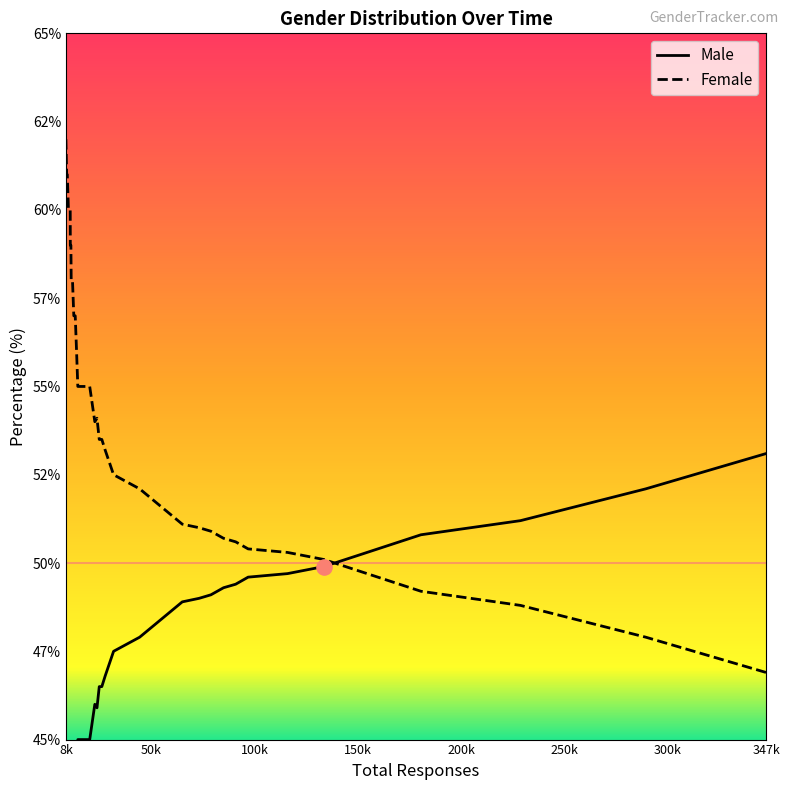

What are all the series names shown in the legend?

Male, Female